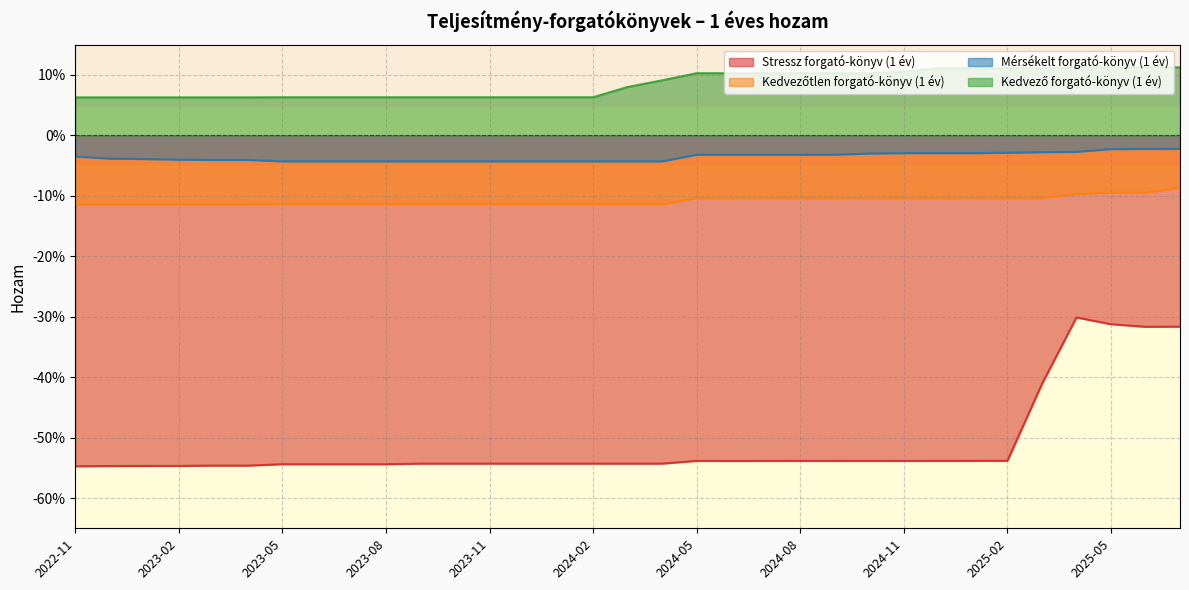

What is the spread (max minus min) of values at 2025-01?

0.6